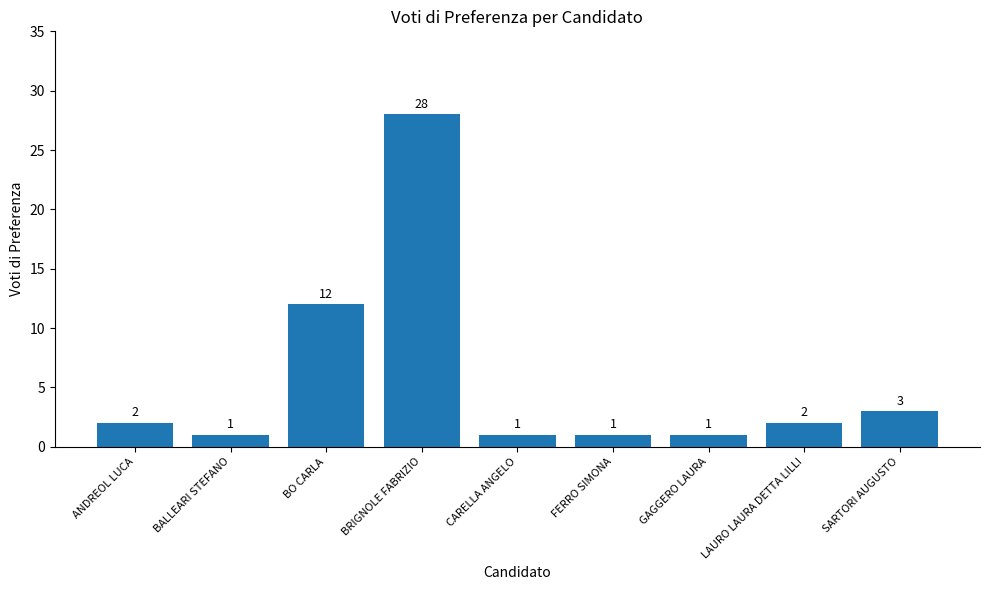

Does the chart contain stacked bars?

No